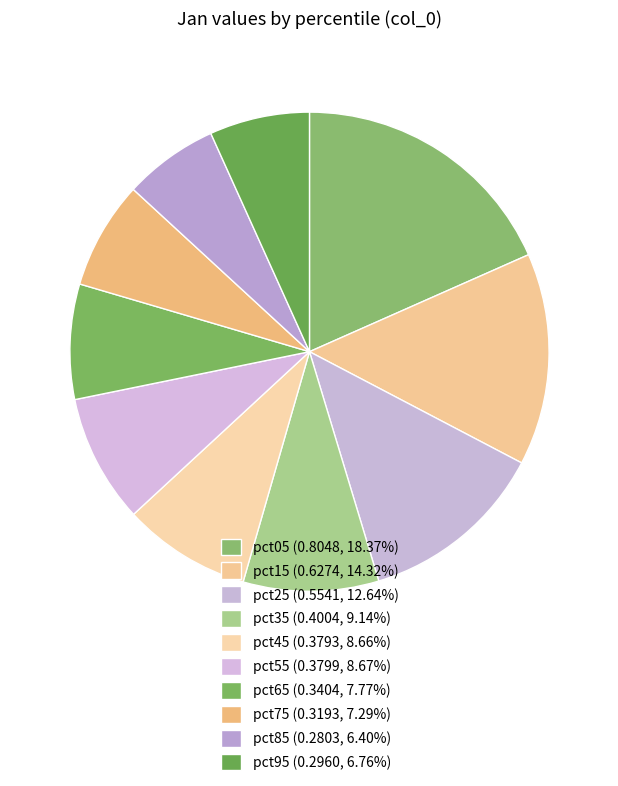

How many slices are in this pie chart?

10